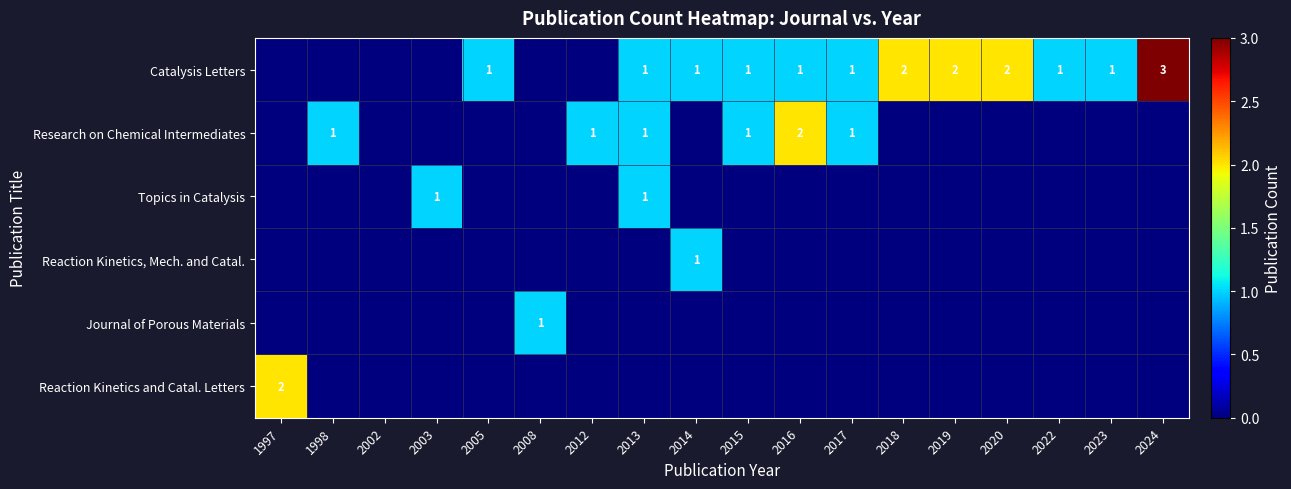

True or false: Catalysis Letters has a value of 1 at 2016.

True